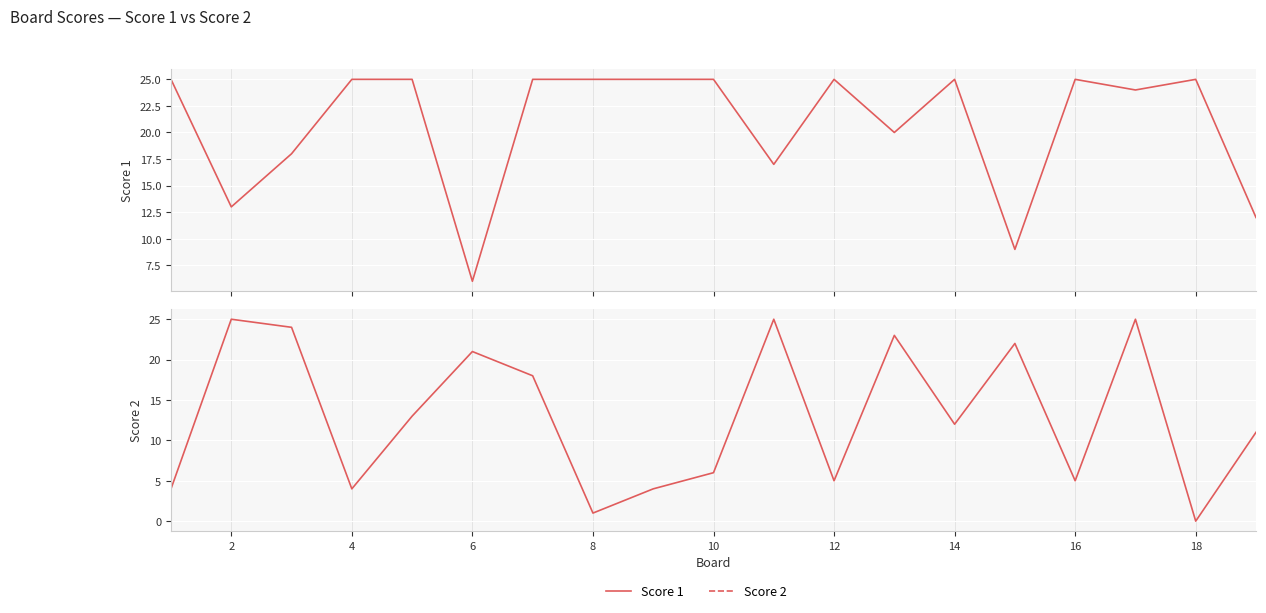

True or false: Score 2 has a value of 1 at 8.

False